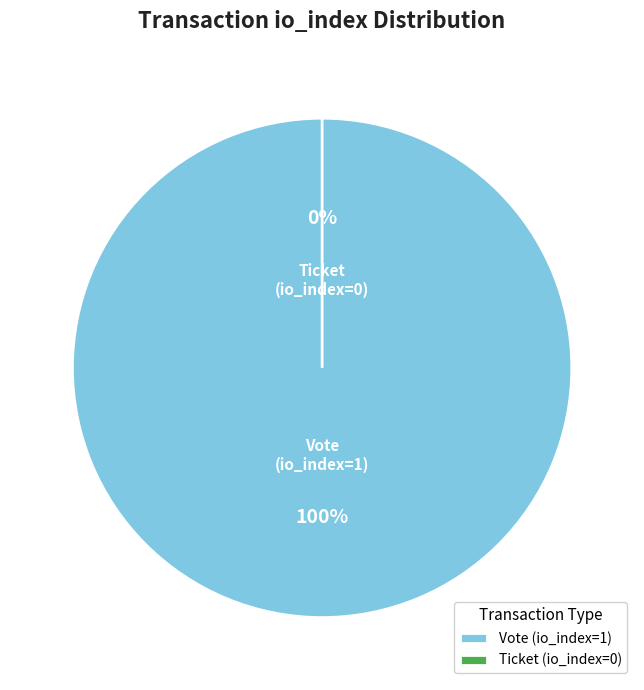

Is there a majority slice in this chart?

Yes